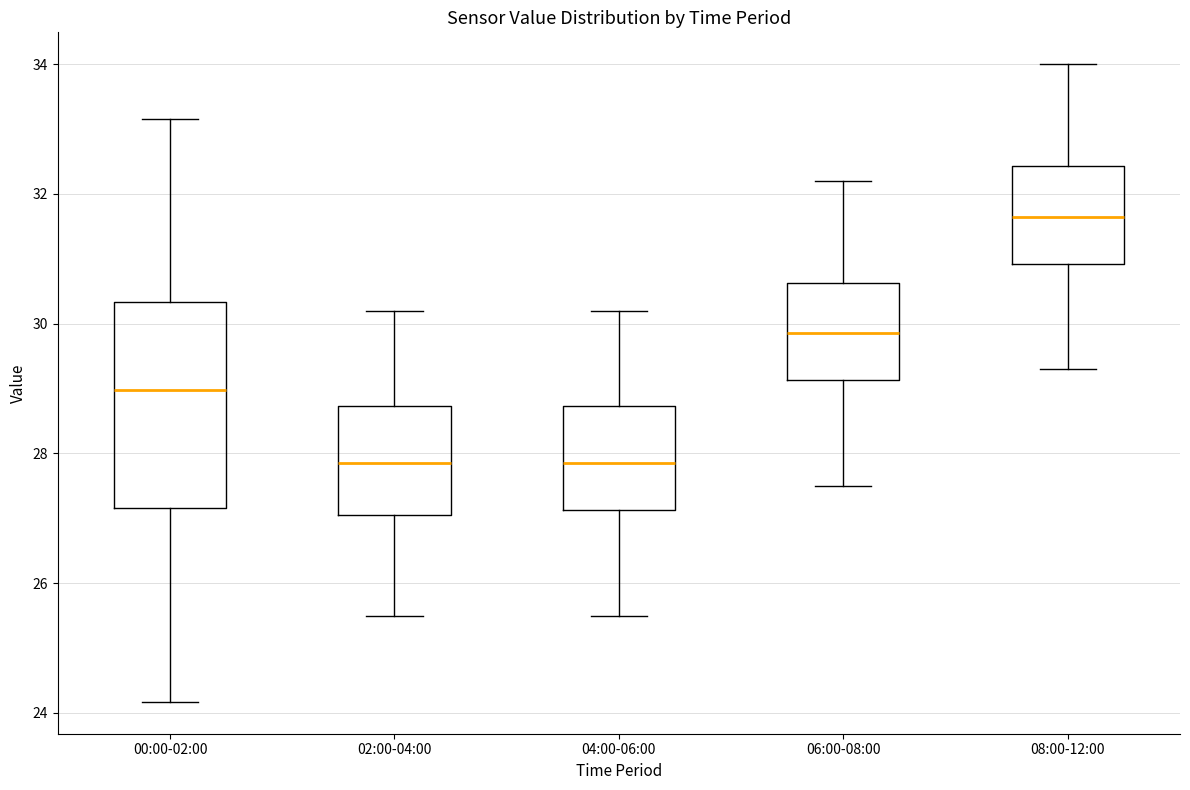

Reading left to right, transcribe this box plot: for each box, give where its median line is, the range the box spans, and where its two whiskers end, as read against the y-axis. The values are not printed on the chart, so give them approximately, as read against the axis.

00:00-02:00: median 29.0, box 27.2 to 30.4, whiskers 24.2 to 33.2
02:00-04:00: median 27.8, box 27.0 to 28.8, whiskers 25.6 to 30.2
04:00-06:00: median 27.8, box 27.2 to 28.8, whiskers 25.6 to 30.2
06:00-08:00: median 29.8, box 29.2 to 30.6, whiskers 27.6 to 32.2
08:00-12:00: median 31.6, box 31.0 to 32.4, whiskers 29.4 to 34.0